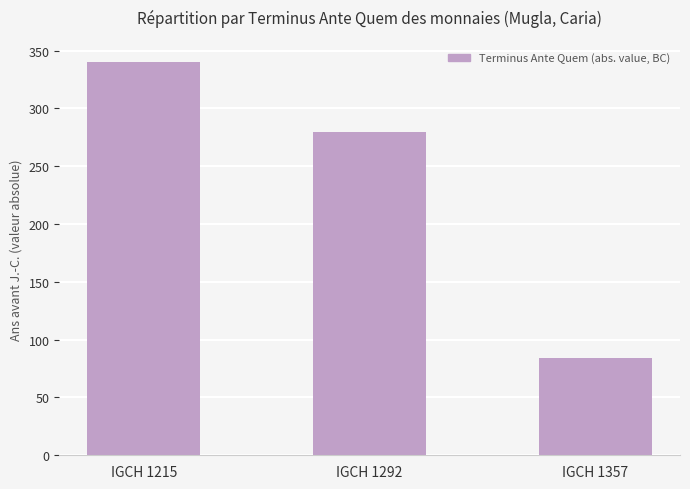

How many bars are there in total?

3